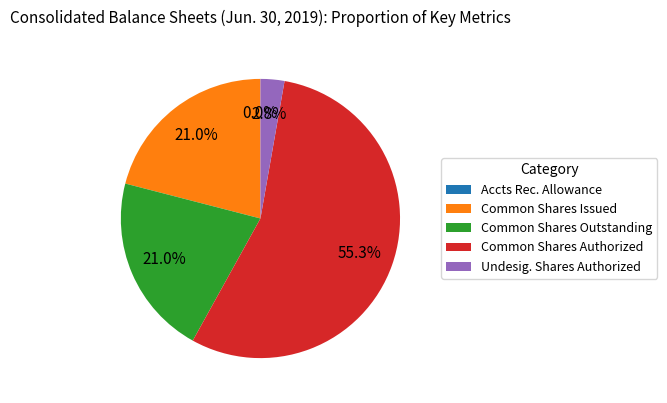

What is the ratio of the value at Common Shares Authorized to the value at Common Shares Issued?

2.6